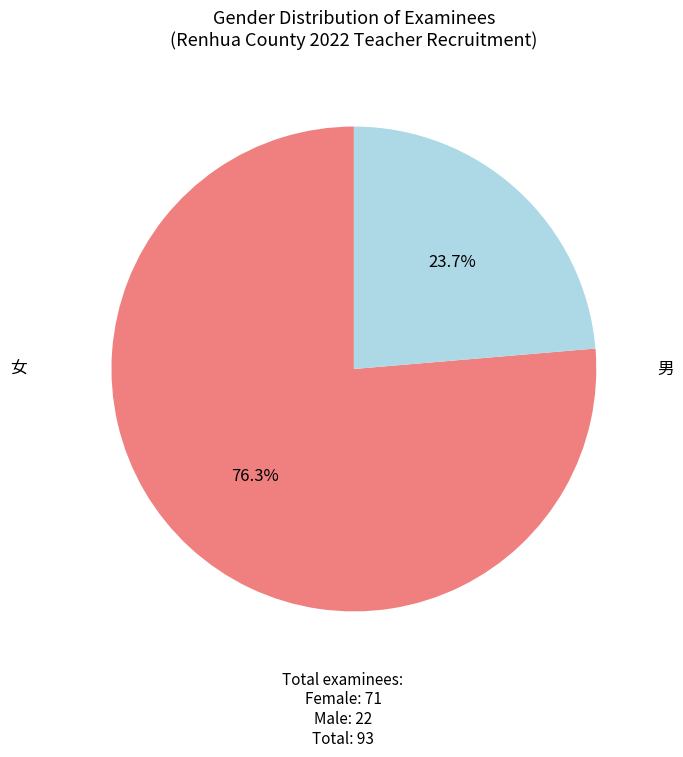

Does any single category account for the majority?

Yes